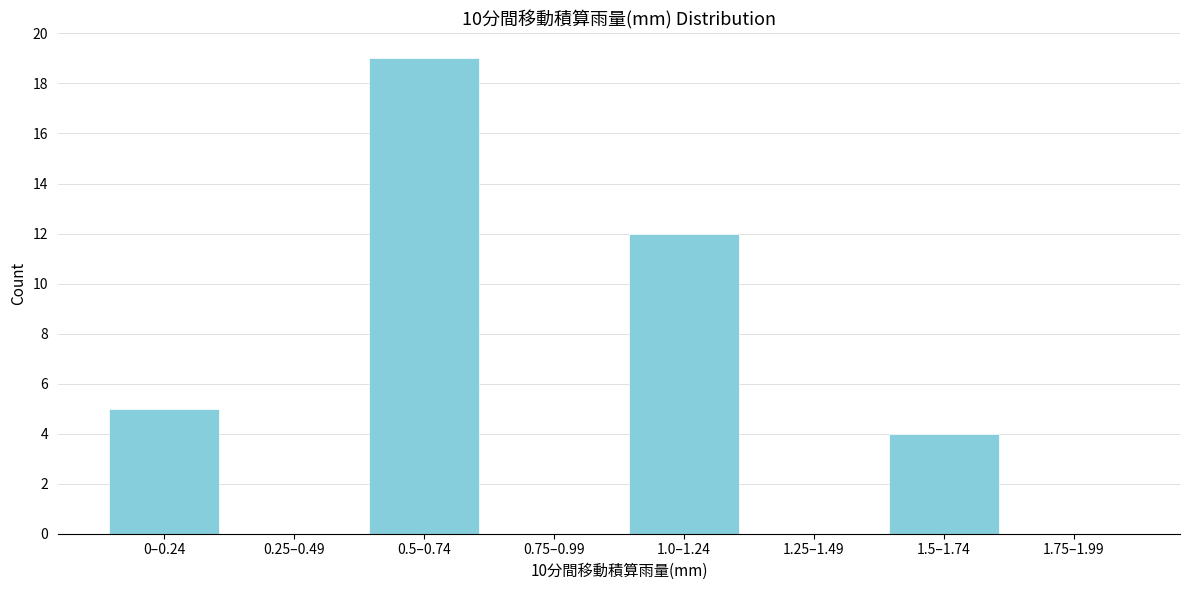

Reading left to right, extract all data points from this chart.

0–0.24=5	0.25–0.49=0	0.5–0.74=19	0.75–0.99=0	1.0–1.24=12	1.25–1.49=0	1.5–1.74=4	1.75–1.99=0